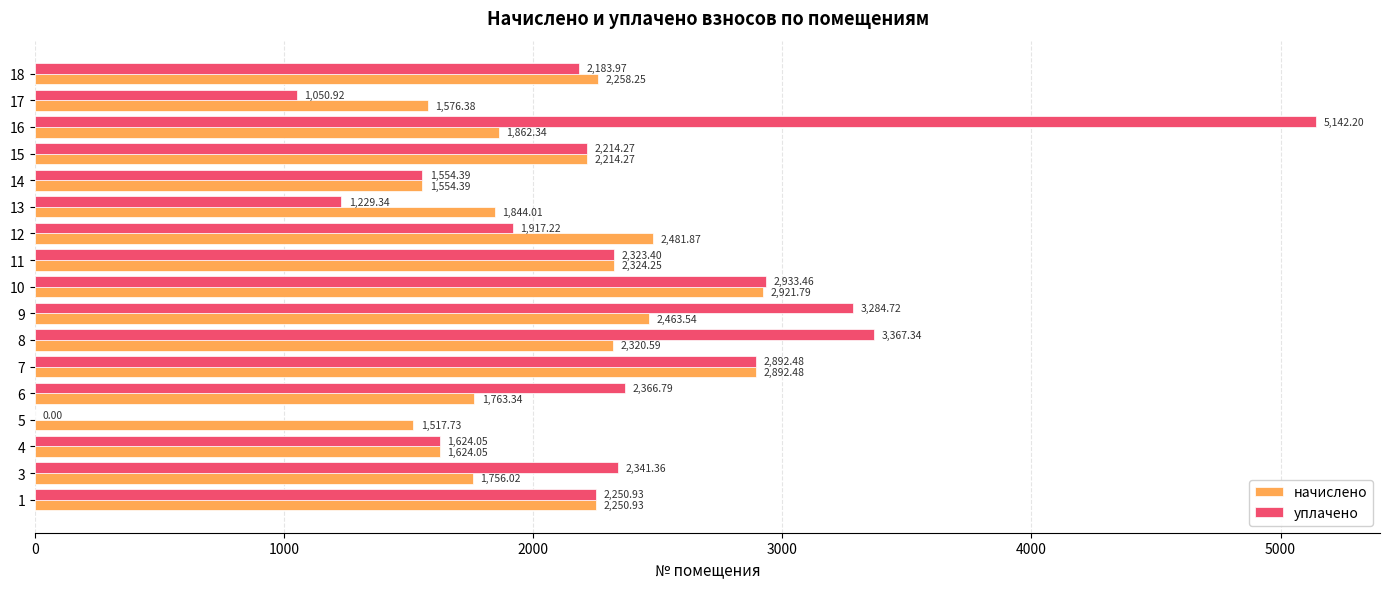

What is the difference between the уплачено values at 16 and 13?

3912.9